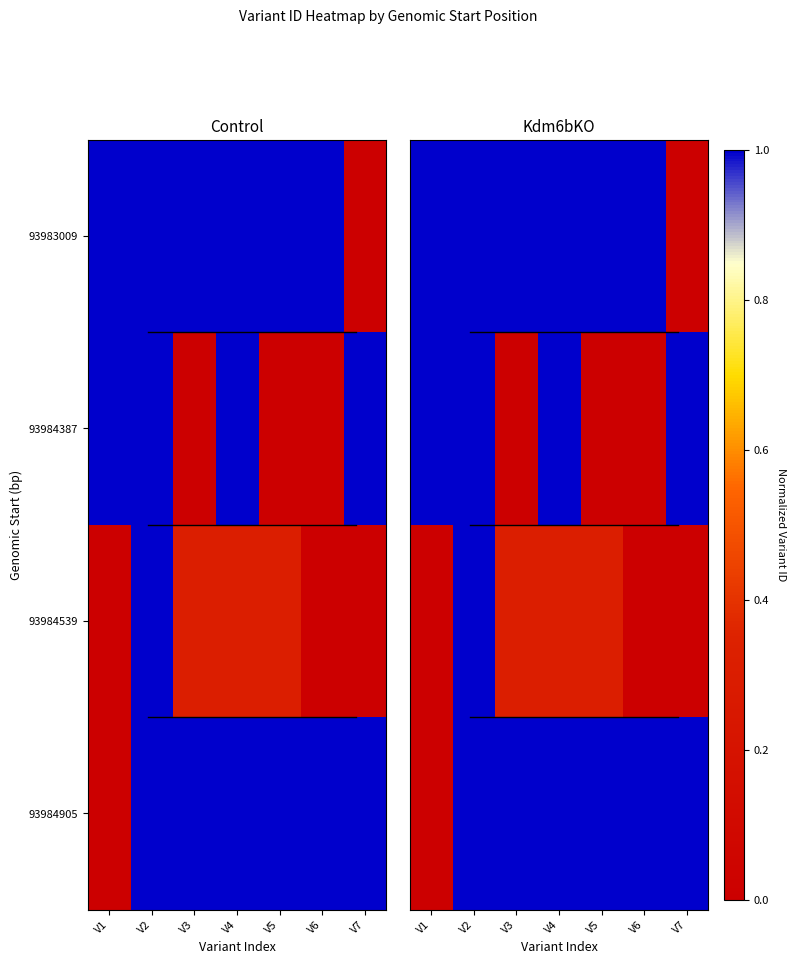

Which category has the highest value in the 93984905 series?

V2